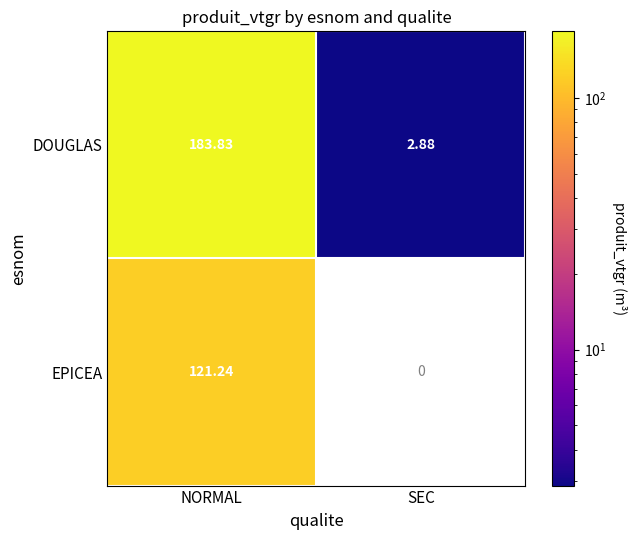

Which category has the highest value across all series?

NORMAL